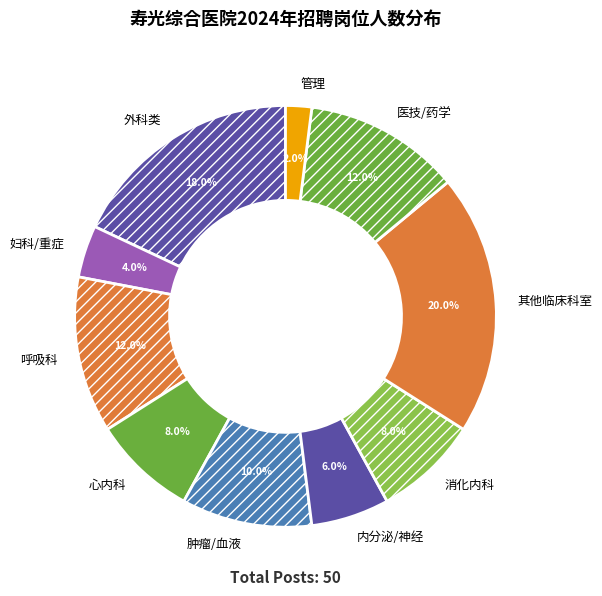

Does 医技/药学 account for over 50% of the chart?

No